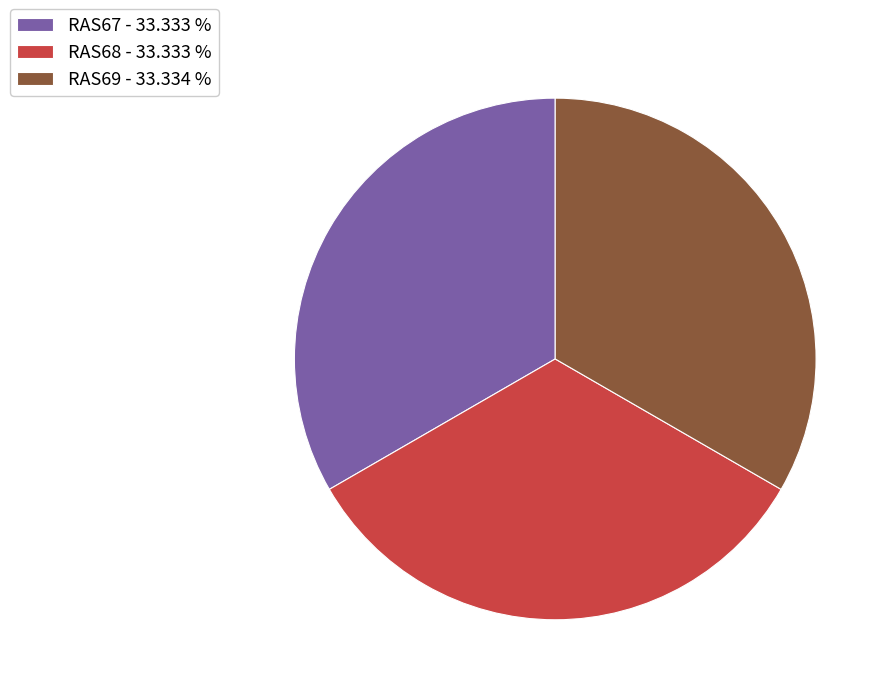

How many slices are in this pie chart?

3